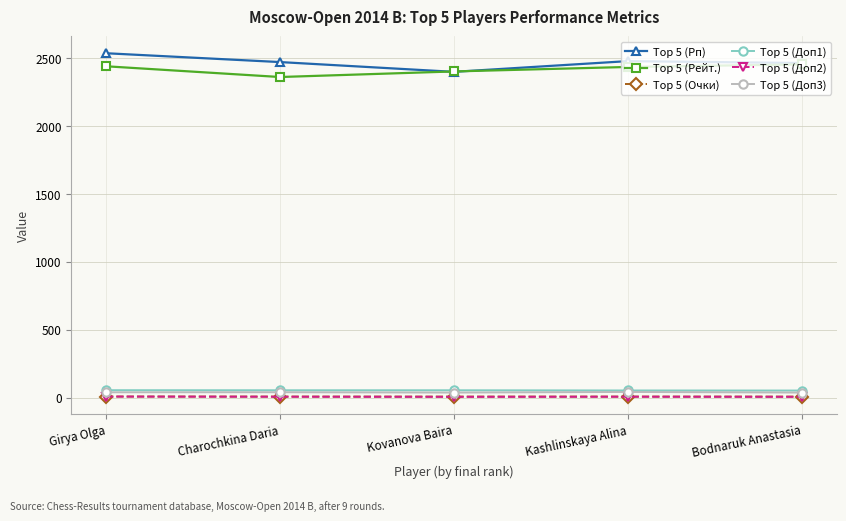

Which series has the largest total across all categories?

Top 5 (Рп)